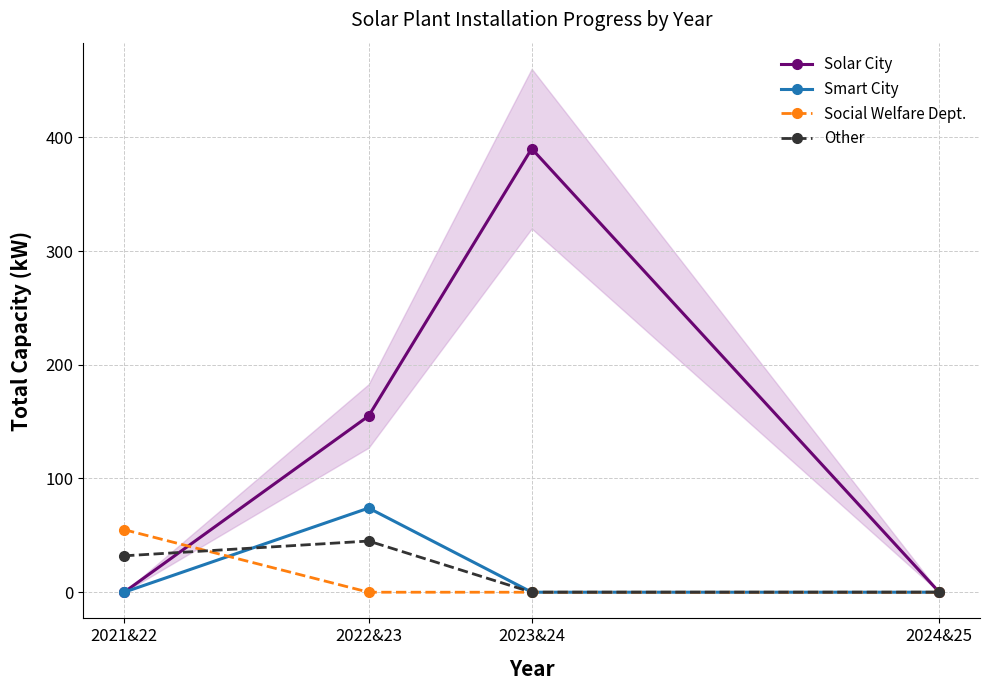

The value of Other at 2023&24 is 0. True or false?

True